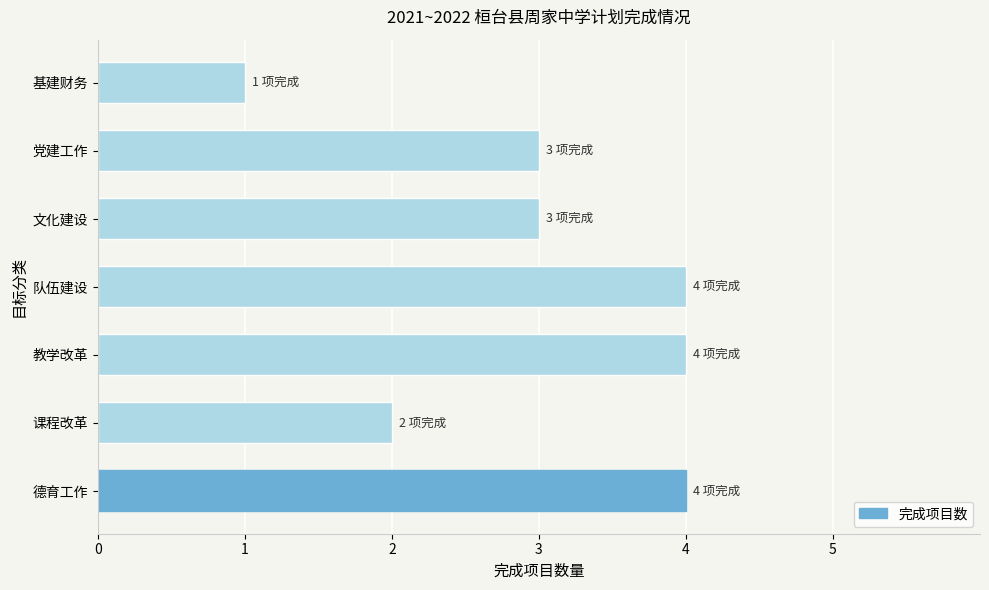

What is the minimum value shown in the chart?

1